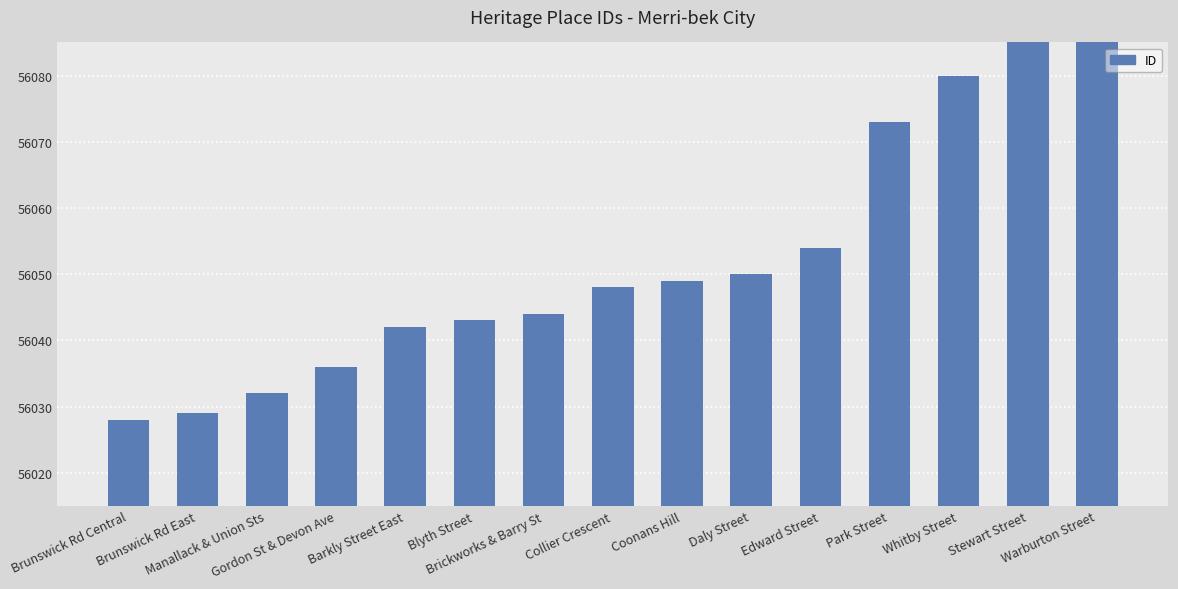

Rank the categories by value from highest to lowest.

Warburton Street, Stewart Street, Whitby Street, Park Street, Edward Street, Daly Street, Coonans Hill, Collier Crescent, Brickworks & Barry St, Blyth Street, Barkly Street East, Gordon St & Devon Ave, Manallack & Union Sts, Brunswick Rd East, Brunswick Rd Central